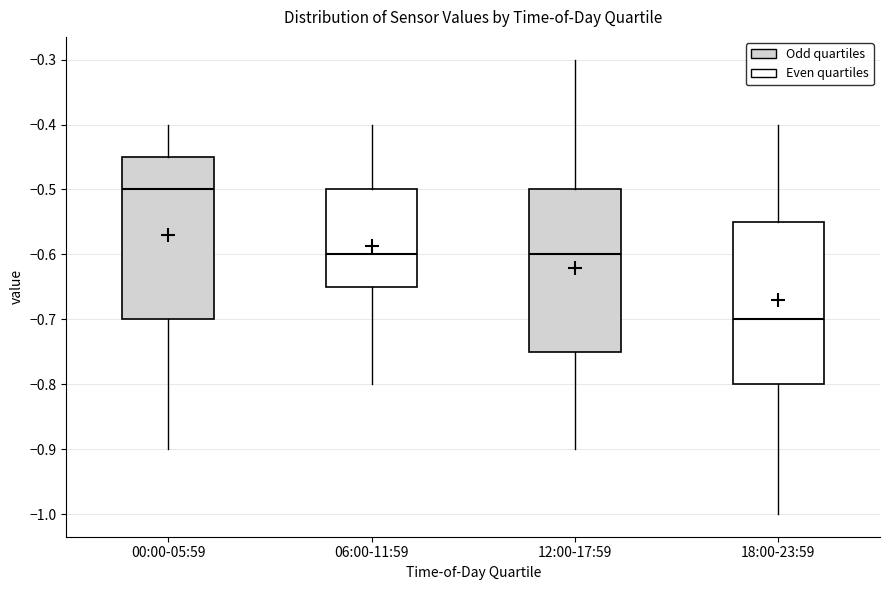

Reading left to right, transcribe this box plot: for each box, give where its median line is, the range the box spans, and where its two whiskers end, as read against the y-axis. The values are not printed on the chart, so give them approximately, as read against the axis.

00:00-05:59: median -0.50, box -0.70 to -0.45, whiskers -0.90 to -0.40
06:00-11:59: median -0.60, box -0.65 to -0.50, whiskers -0.80 to -0.40
12:00-17:59: median -0.60, box -0.75 to -0.50, whiskers -0.90 to -0.30
18:00-23:59: median -0.70, box -0.80 to -0.55, whiskers -1.00 to -0.40